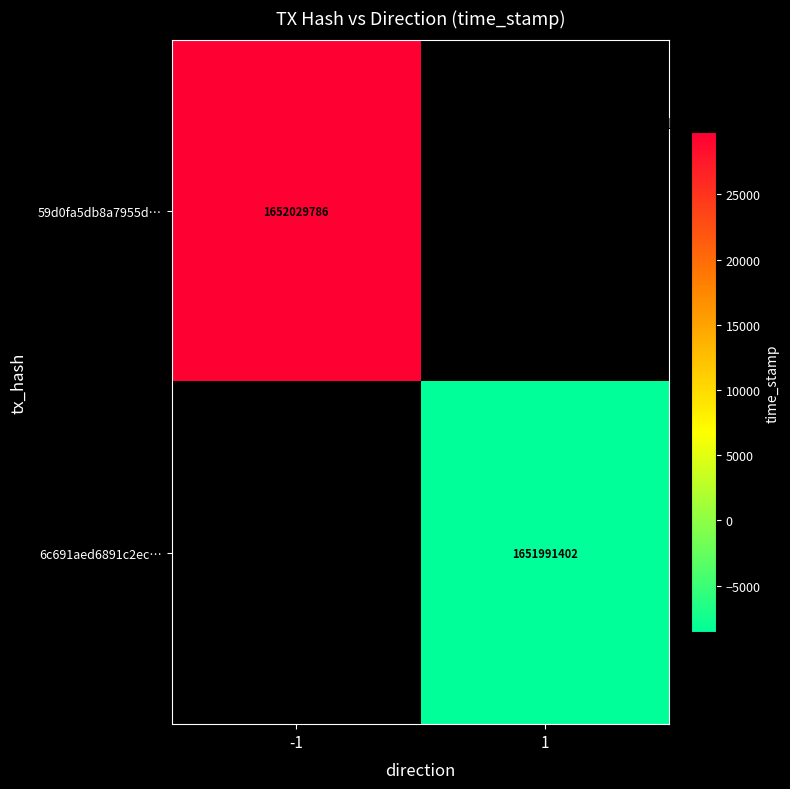

Is it true that 59d0fa5db8a7955d… equals 2245279389 at -1?

False